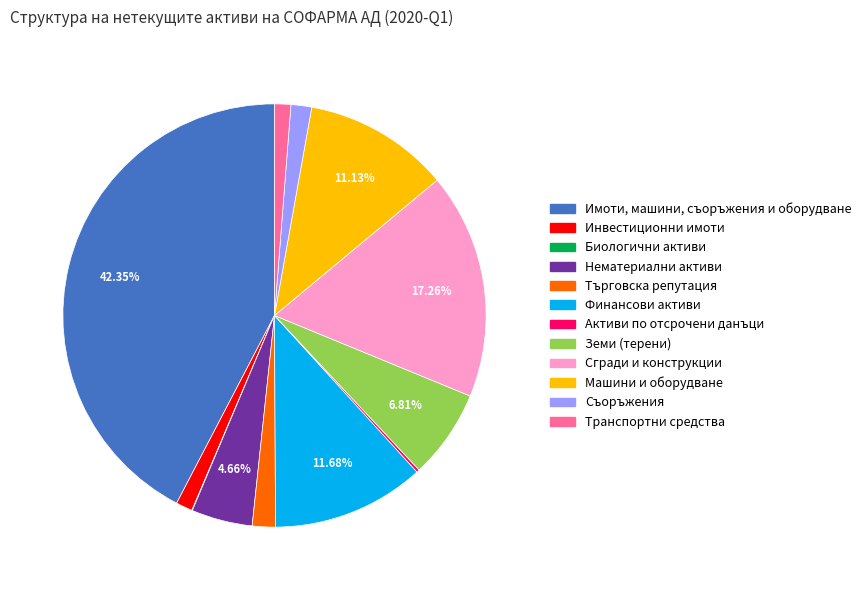

Is the sum of Машини и оборудване and Финансови активи greater than half?

No